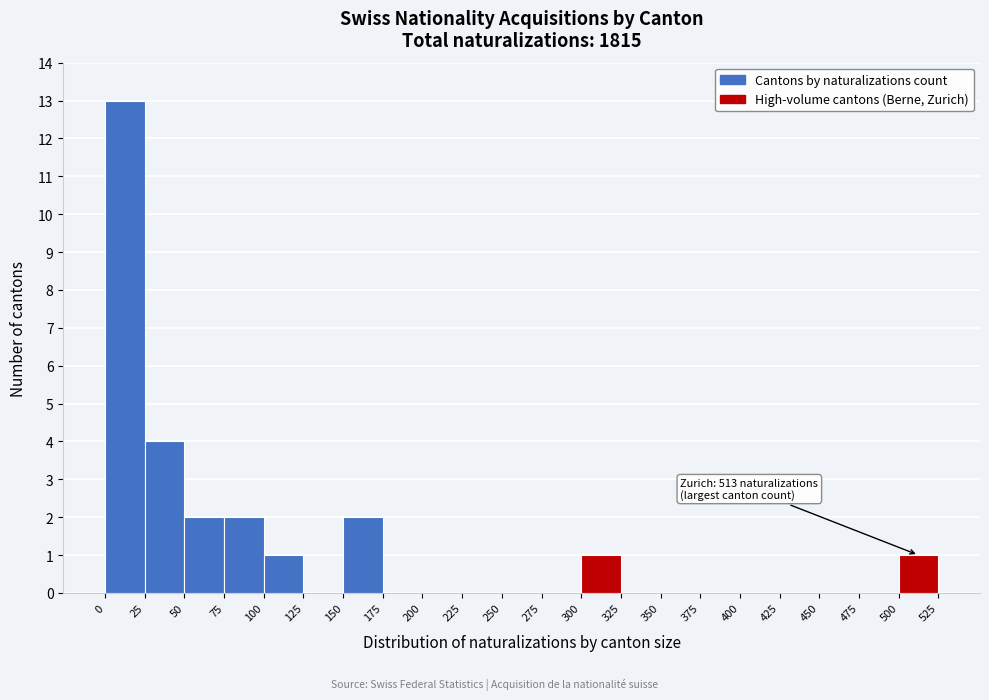

Which range on the x-axis has the tallest bar?

0 to 25